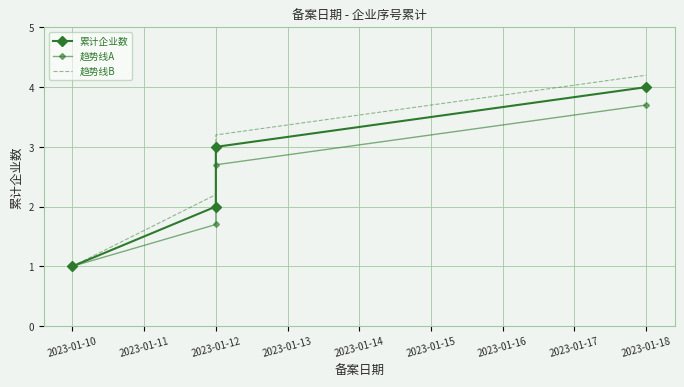

What value does the 趋势线A series have at 2023-01-10?

1.0